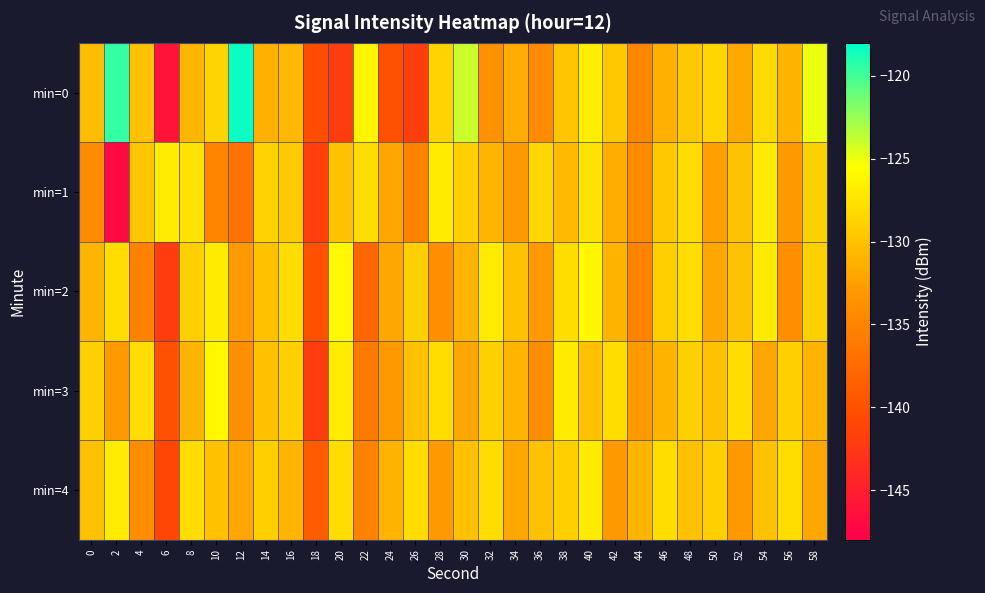

At which category is the sum across all series the highest?

40